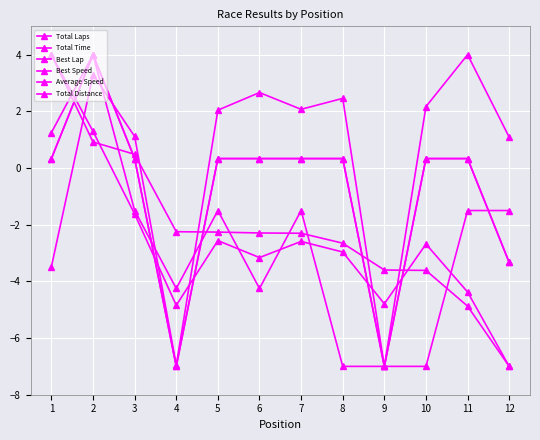

True or false: Total Time has a value of 4.9 at 2.

False